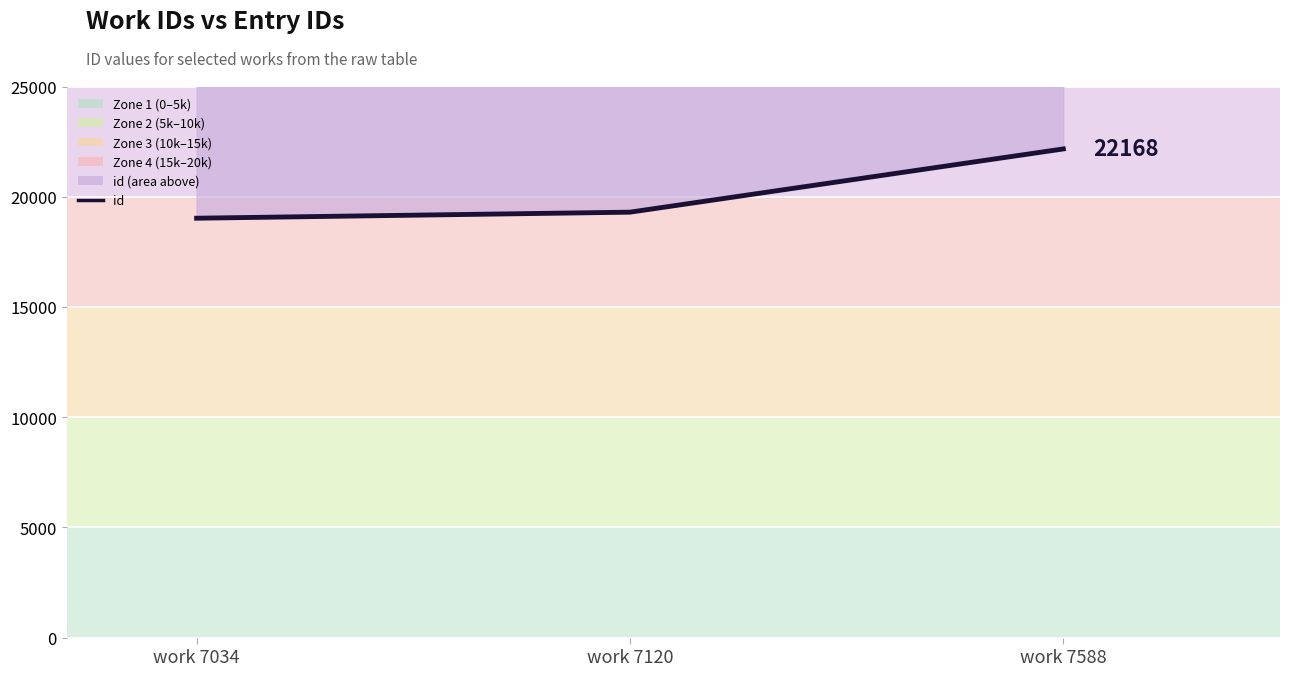

What is the approximate value at work 7588, to the nearest 10?

22170